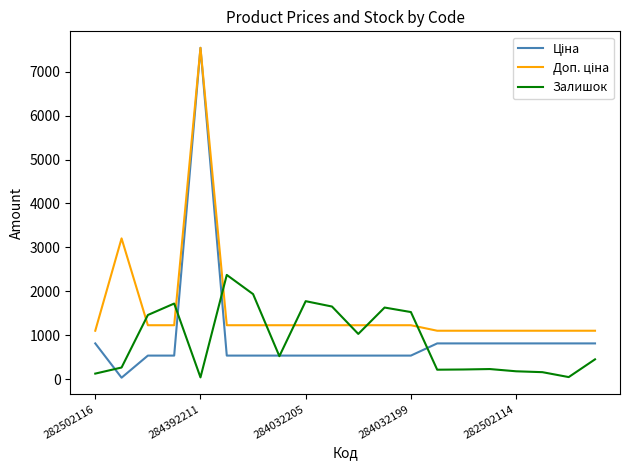

What is the maximum value for Залишок?

2373.0